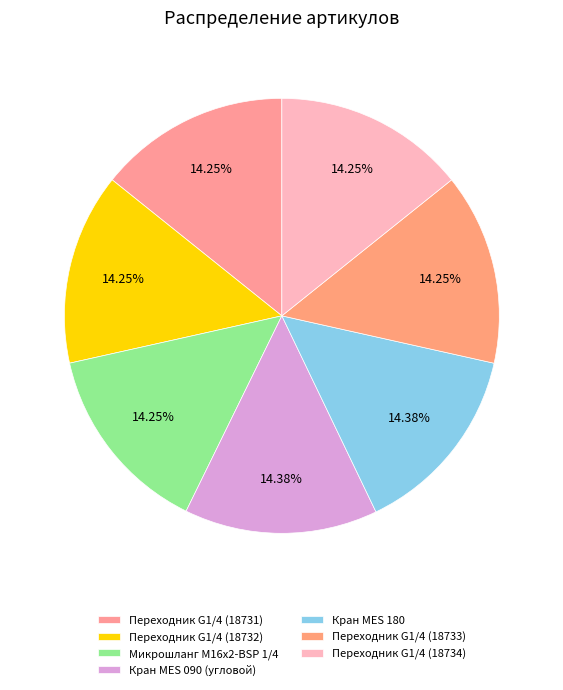

Which has a higher value, Переходник G1/4 (18733) or Кран MES 180?

Кран MES 180